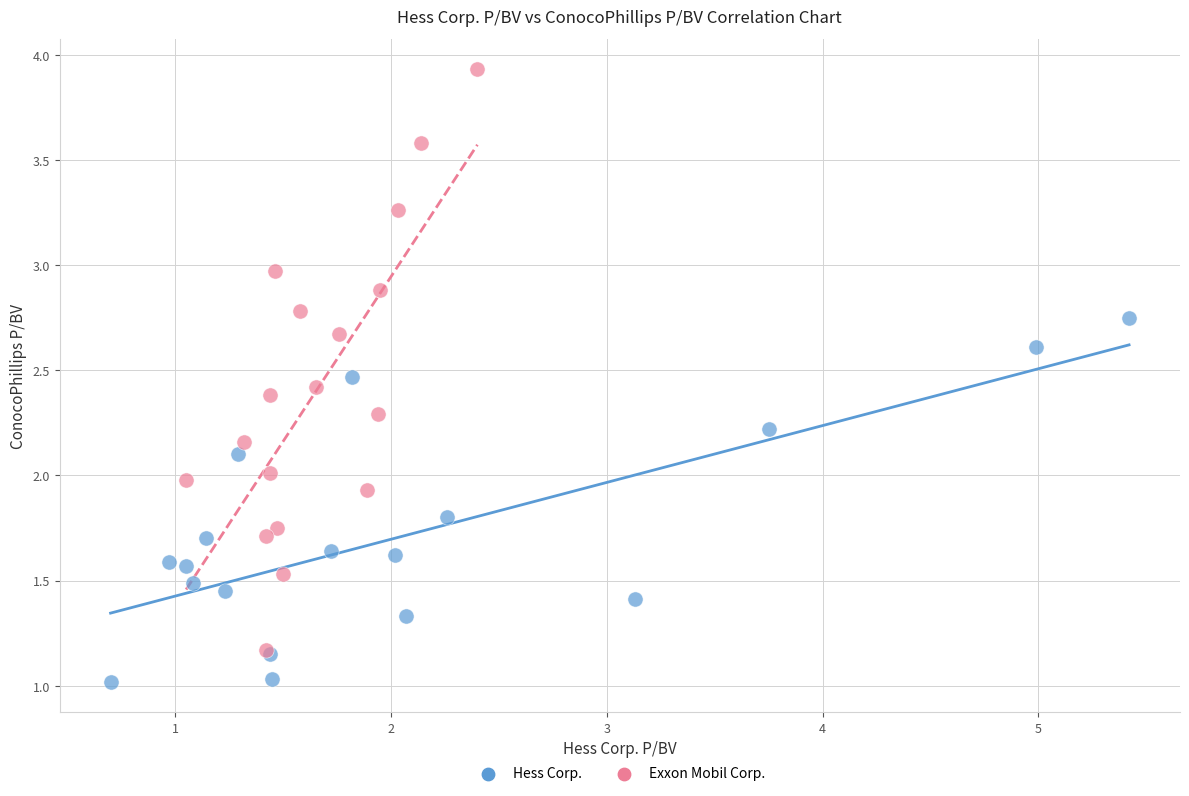

Which series reaches the minimum Y coordinate?

Hess Corp.